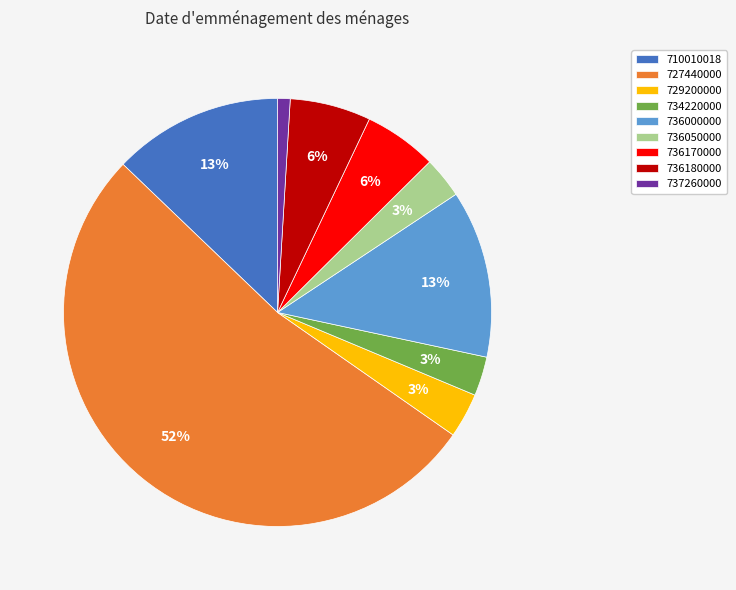

Which slice is the smallest?

737260000